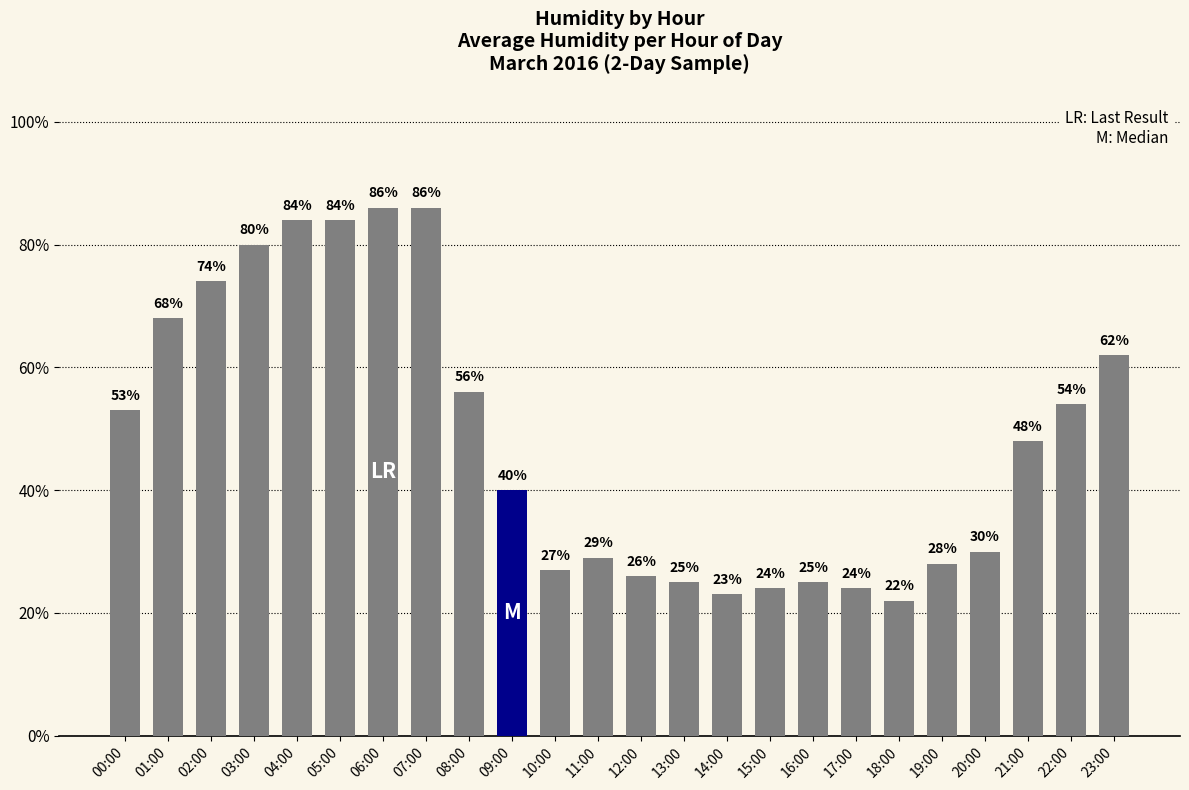

What is the maximum value shown in the chart?

86